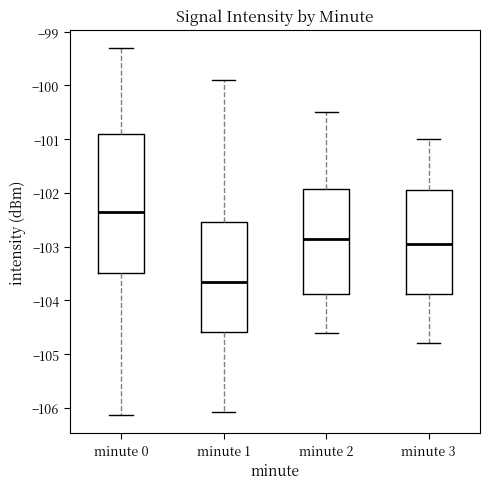

Which box has the lowest median line?

minute 1